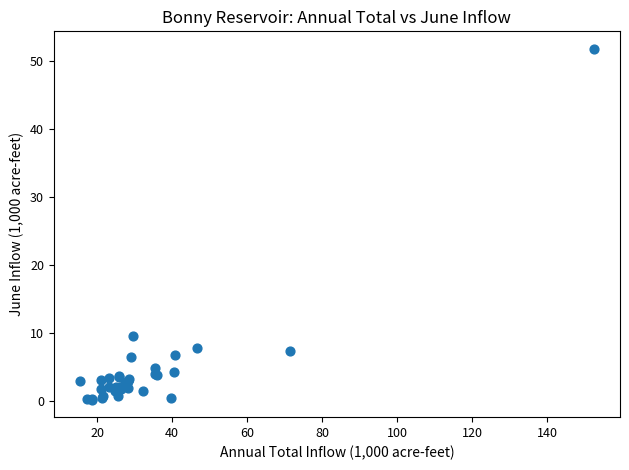

What Y value in the scatter plot is closest to 26?

9.5